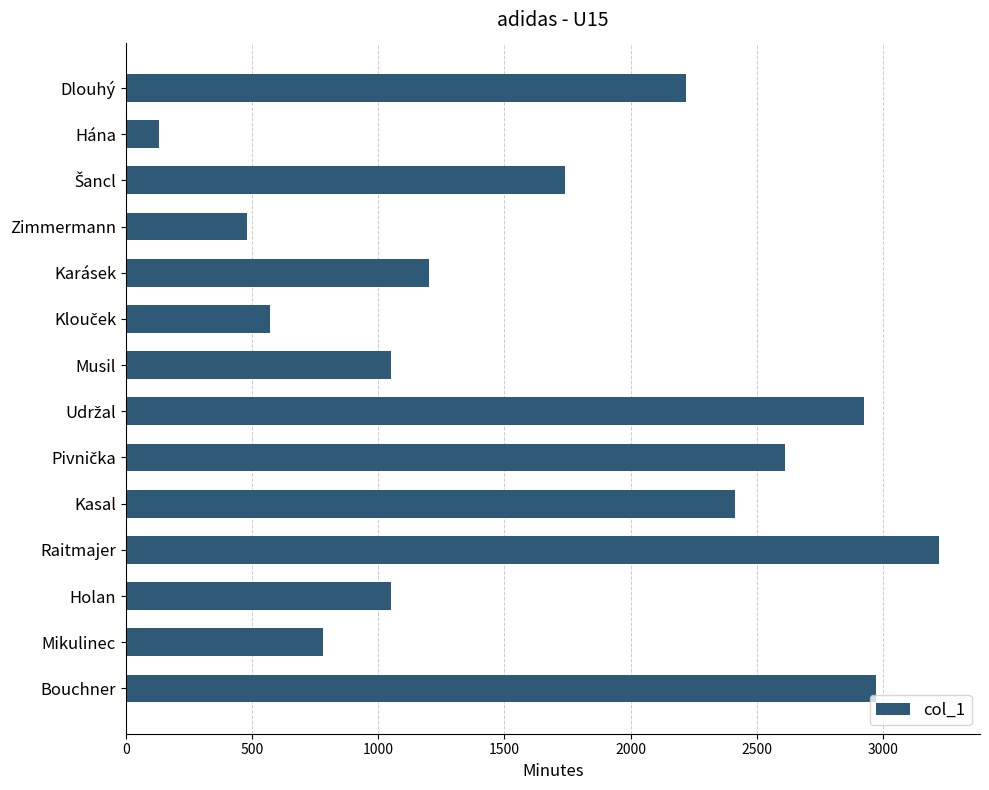

Does the chart contain stacked bars?

No